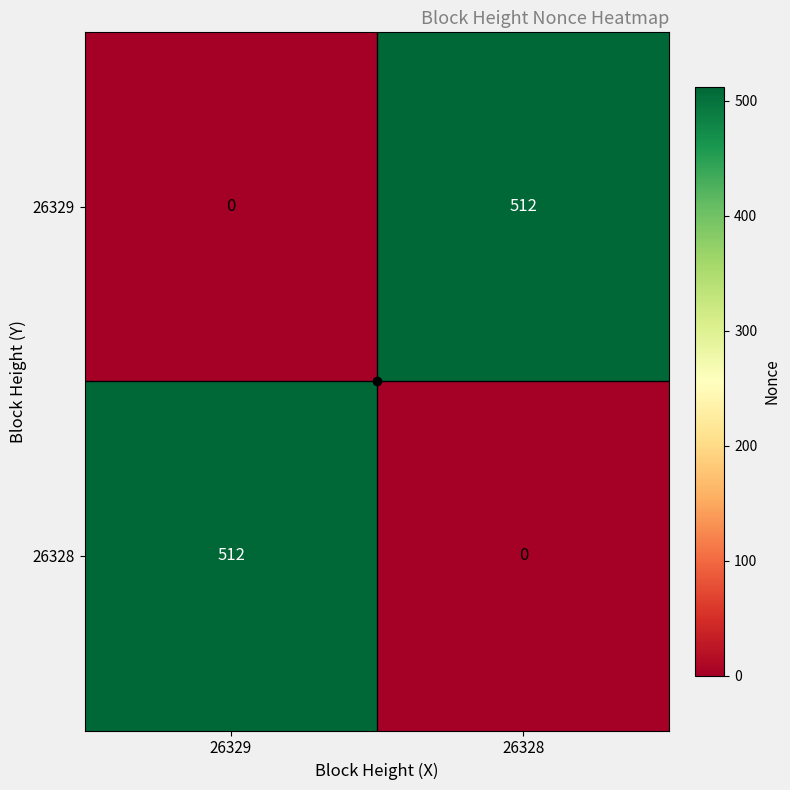

True or false: 26328 has a value of 512 at 26329.

True